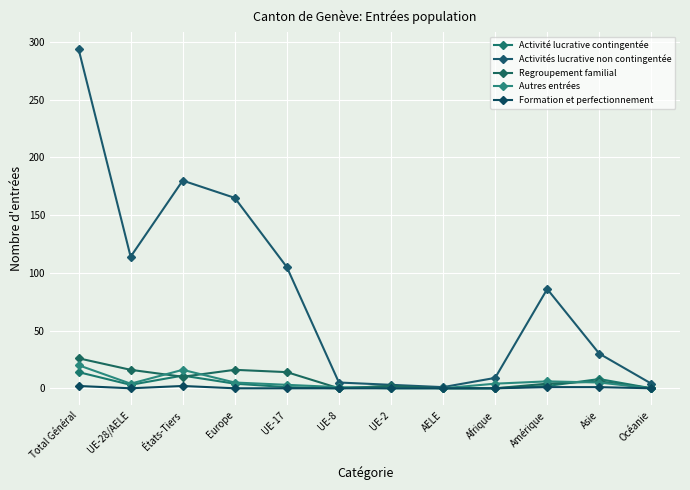

True or false: Formation et perfectionnement and Autres entrées intersect in this chart.

False